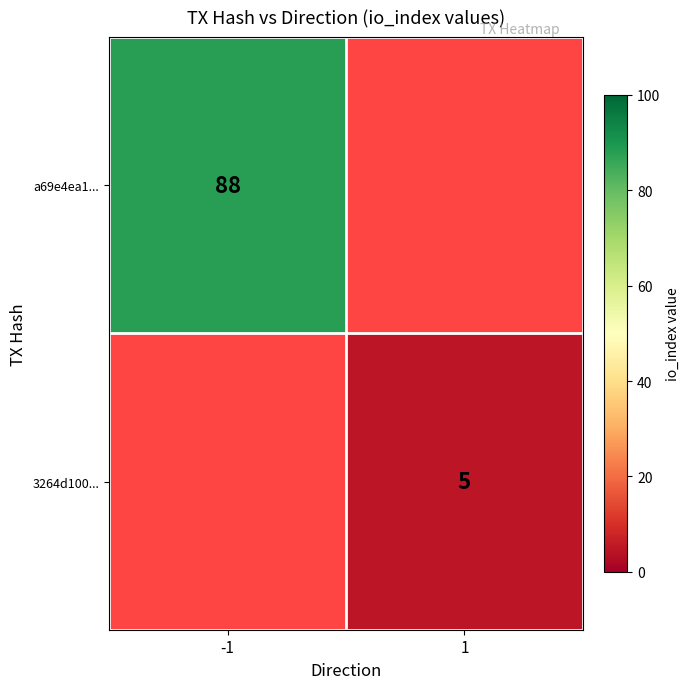

The 3264d100... series shows 2 at 1. True or false?

False